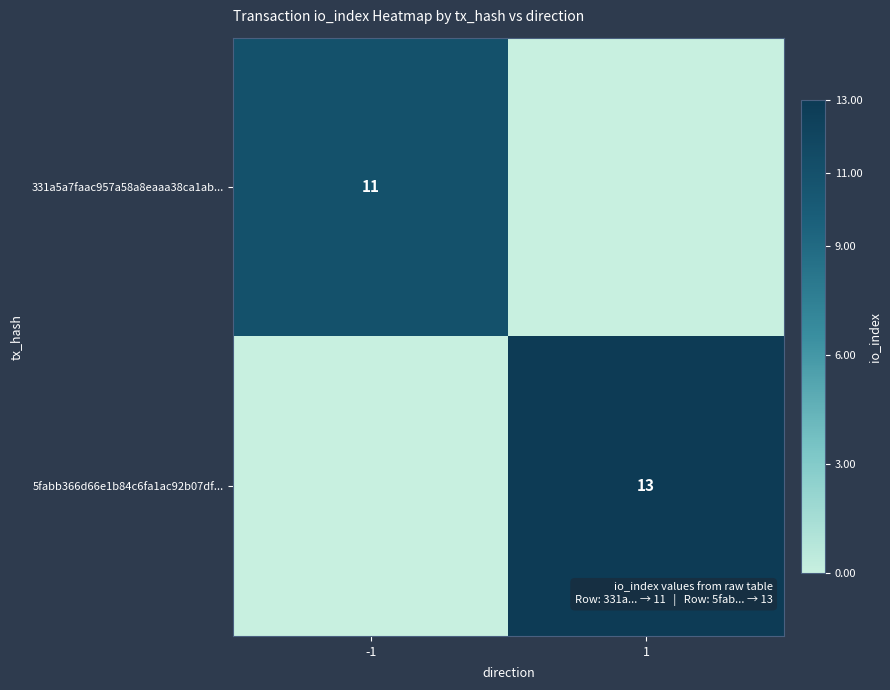

Count the number of data series in this chart.

2